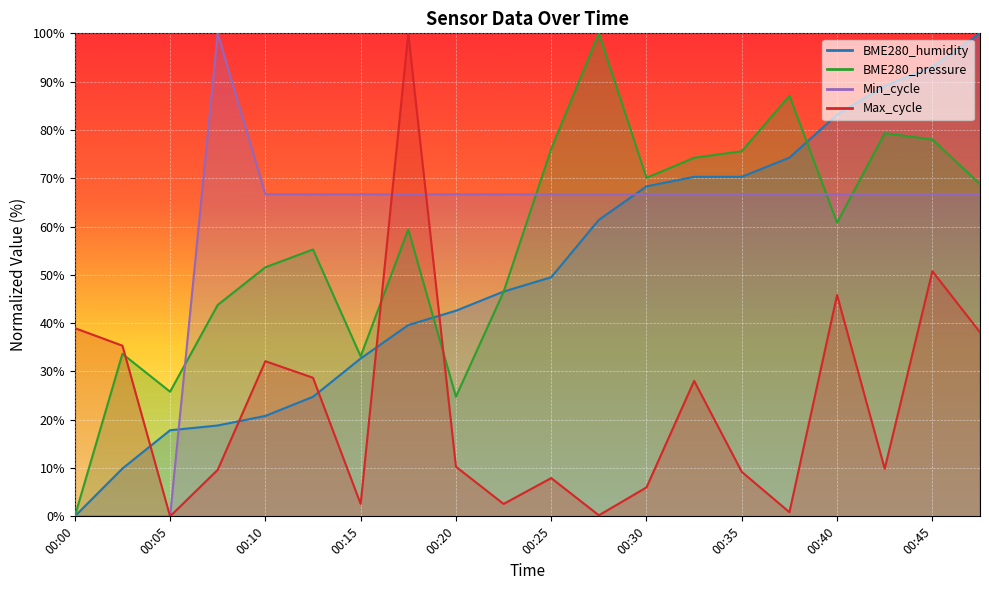

Which series changed the most between 00:25 and 00:40?

Max_cycle